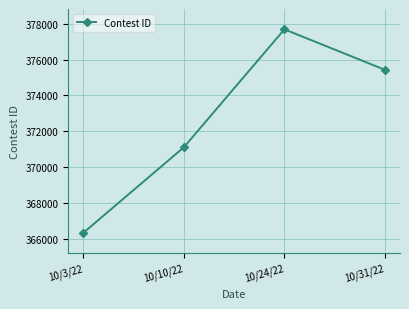

Reading left to right, what are all the values shown in this chart?

366350	371117	377684	375430